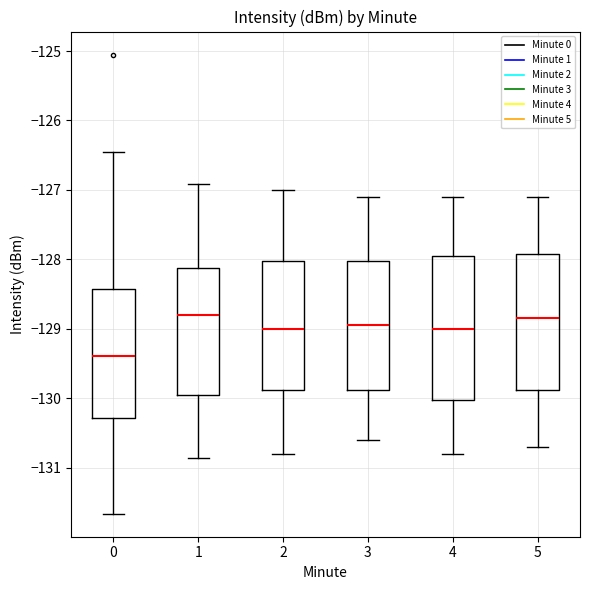

Reading left to right, read every box against the y-axis: the position of its median line, the range the box covers, and the ends of its whiskers. The values are not printed on the chart, so give them approximately, as read against the axis.

0: median -129.4, box -130.3 to -128.4, whiskers -131.7 to -126.4
1: median -128.8, box -129.9 to -128.1, whiskers -130.9 to -126.9
2: median -129.0, box -129.9 to -128.0, whiskers -130.8 to -127.0
3: median -128.9, box -129.9 to -128.0, whiskers -130.6 to -127.1
4: median -129.0, box -130.0 to -127.9, whiskers -130.8 to -127.1
5: median -128.8, box -129.9 to -127.9, whiskers -130.7 to -127.1